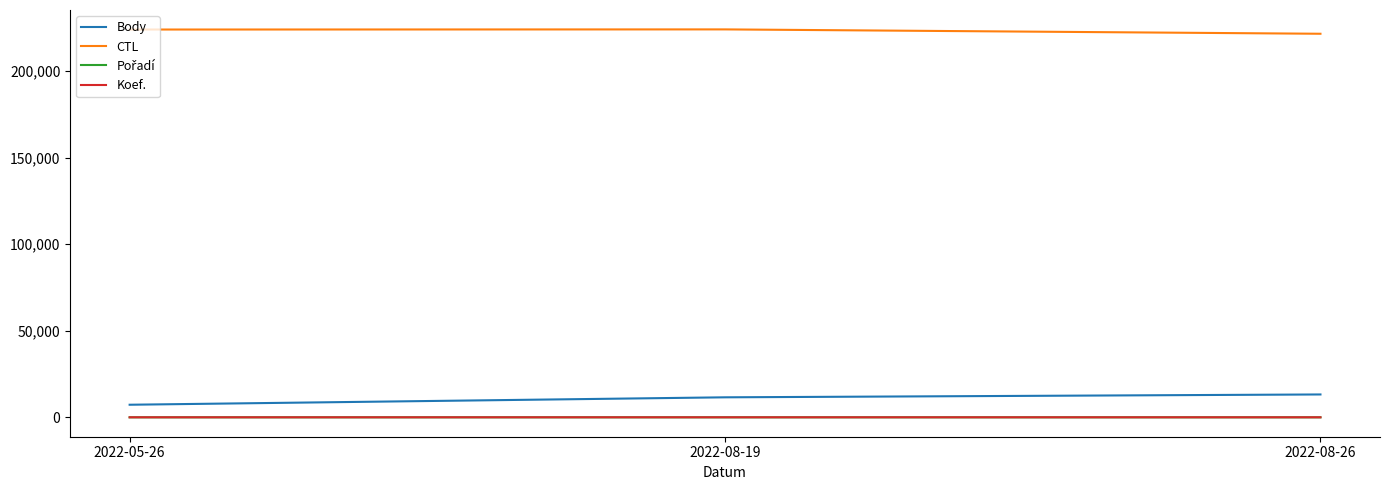

What is the minimum value for CTL?

221618